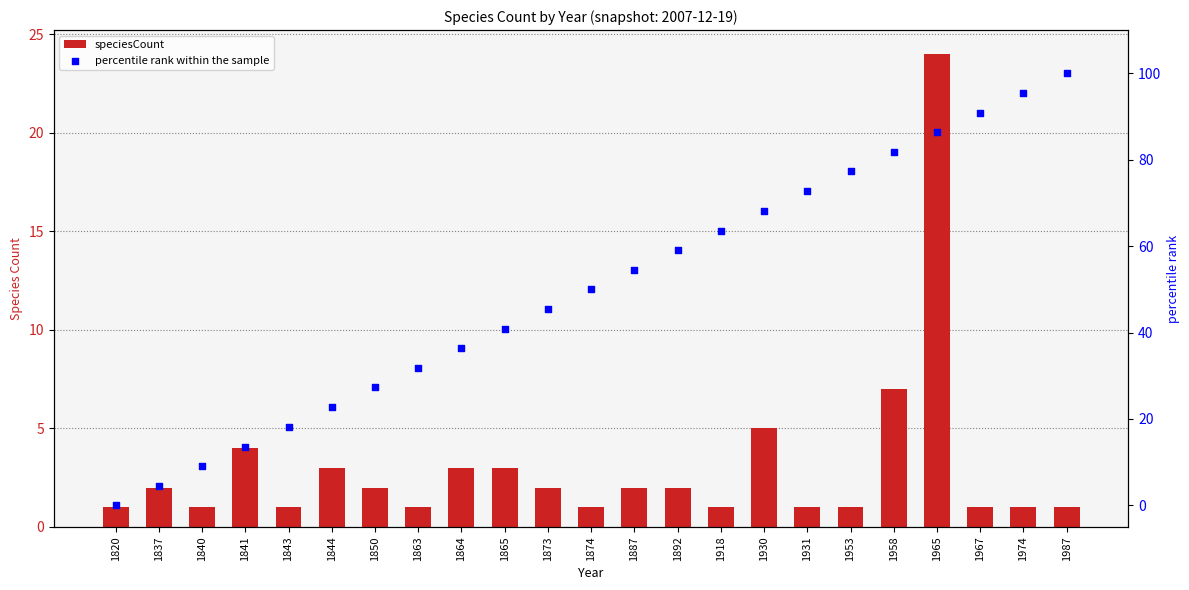

Is the value of speciesCount at 1840 greater than the value of percentile rank within the sample at 1873?

No